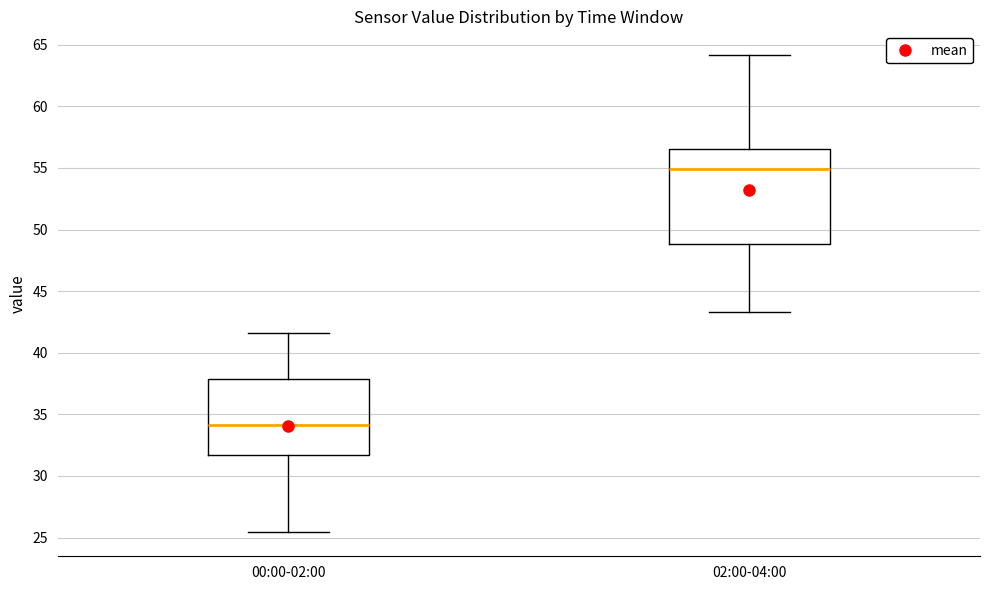

Where is the upper edge of the box for 02:00-04:00 on the y-axis? The values are not printed on the chart, so give them approximately, as read against the axis.

56.5